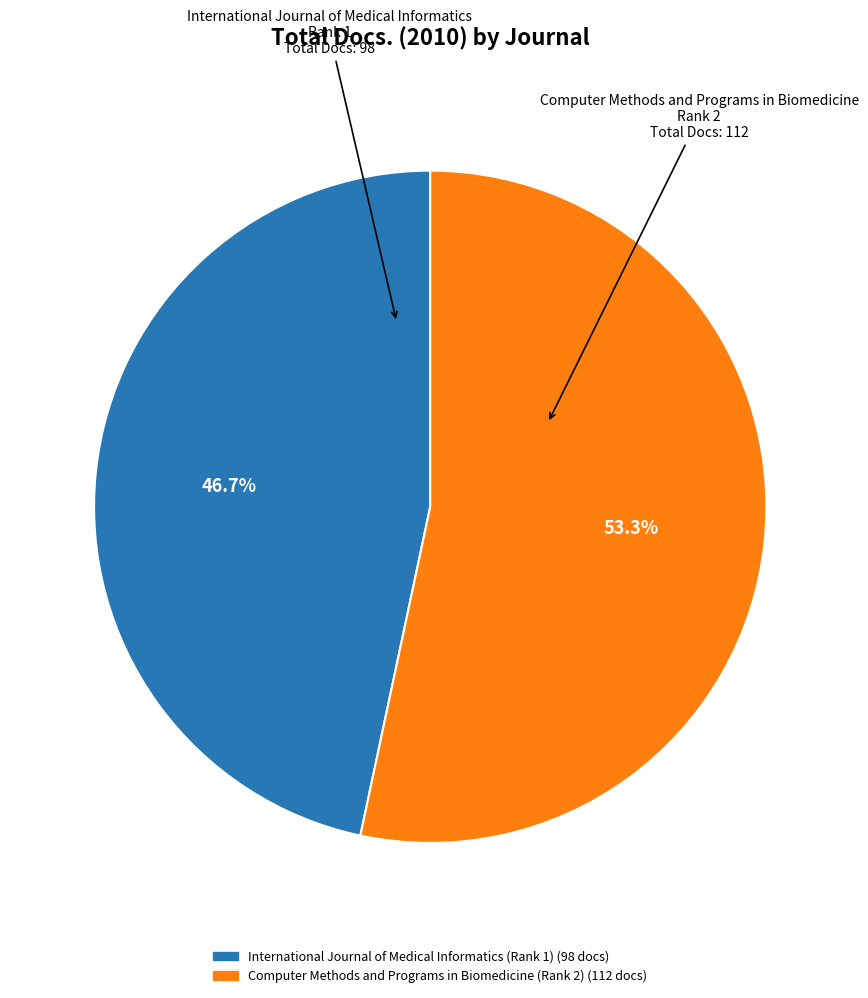

Is there any slice that represents more than half of the pie?

Yes